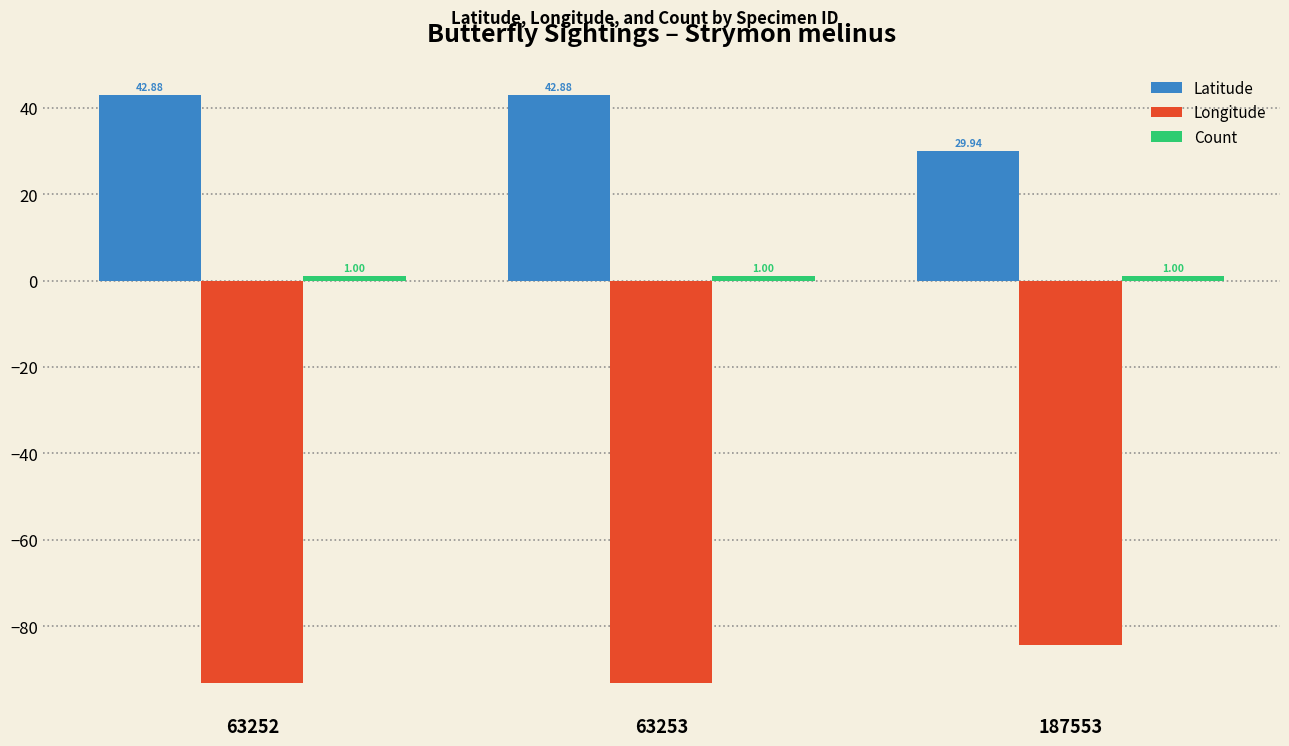

How many bars are there in each group?

3